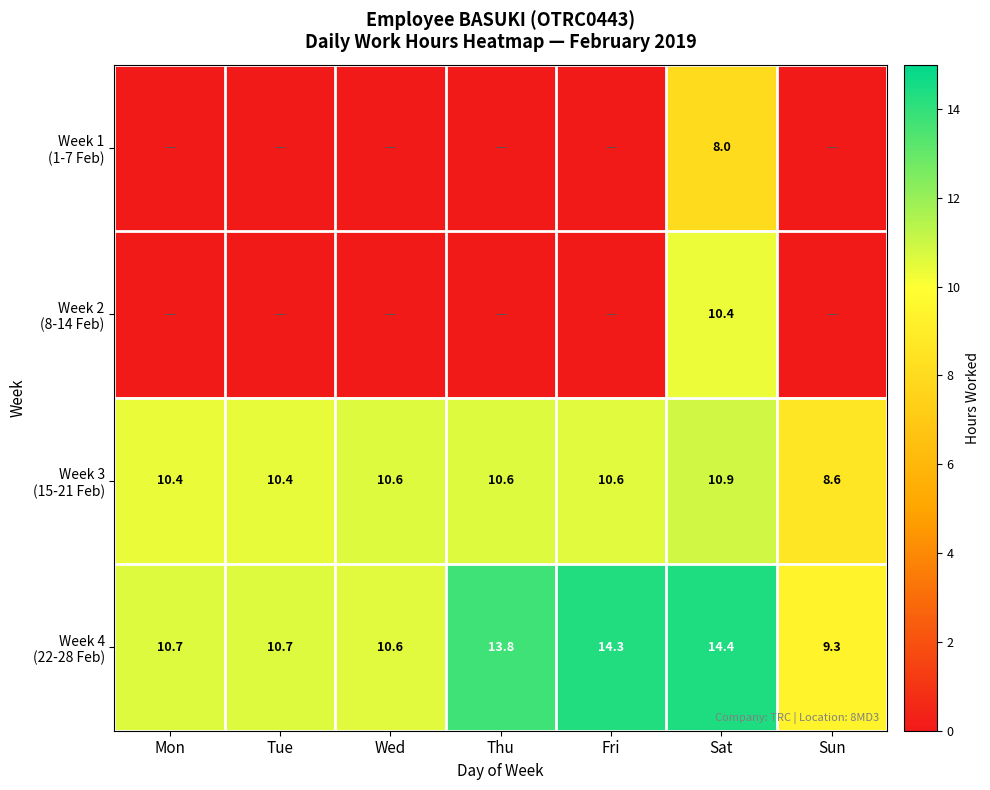

Between Sat and Fri, which is larger?

Sat